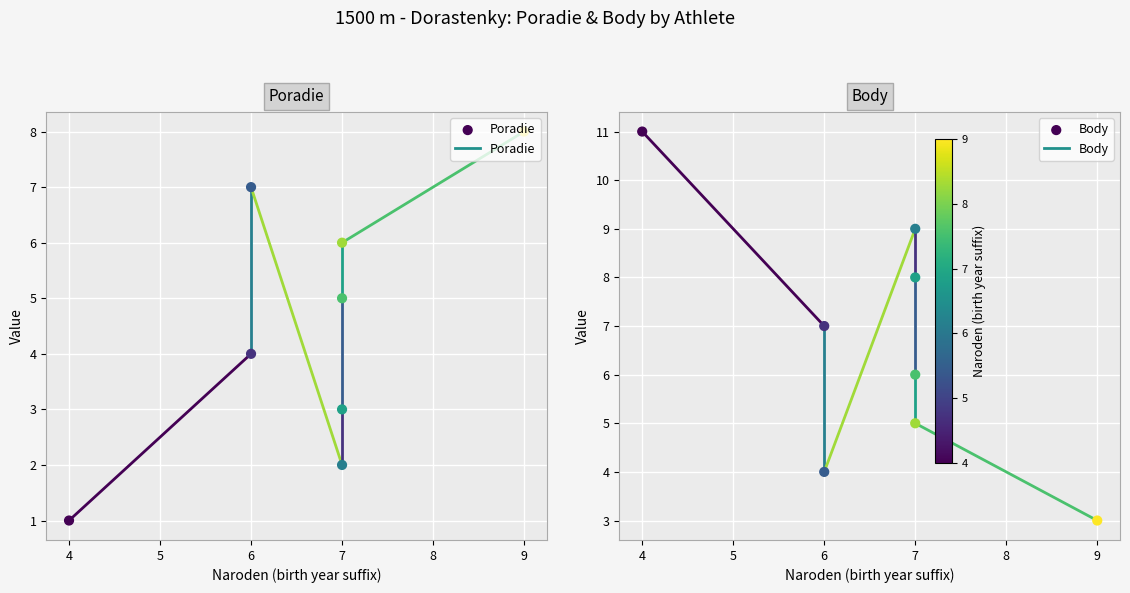

Which series has the largest Y range (max minus min)?

Body